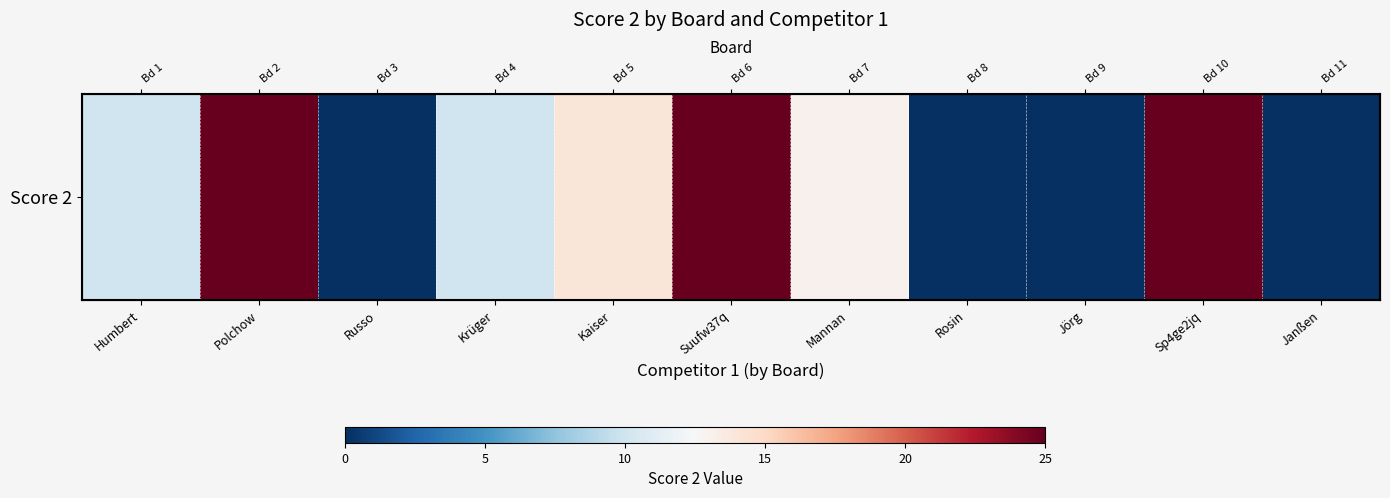

True or false: the data shows 13 at Mannan.

True